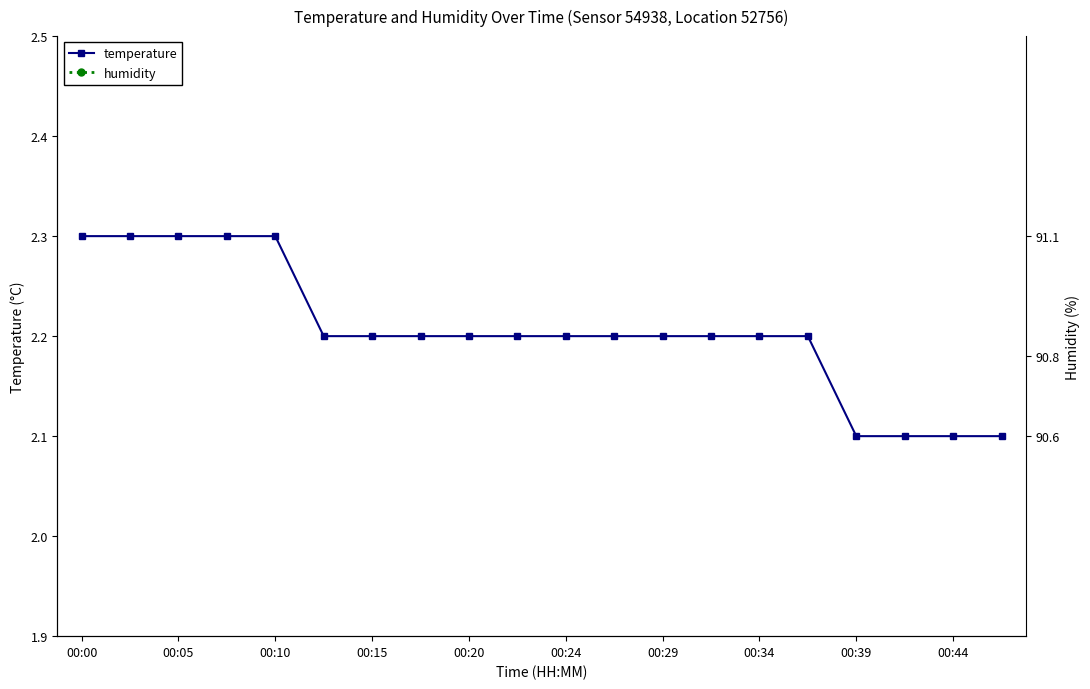

Count the humidity values in the range 90 to 91.

19